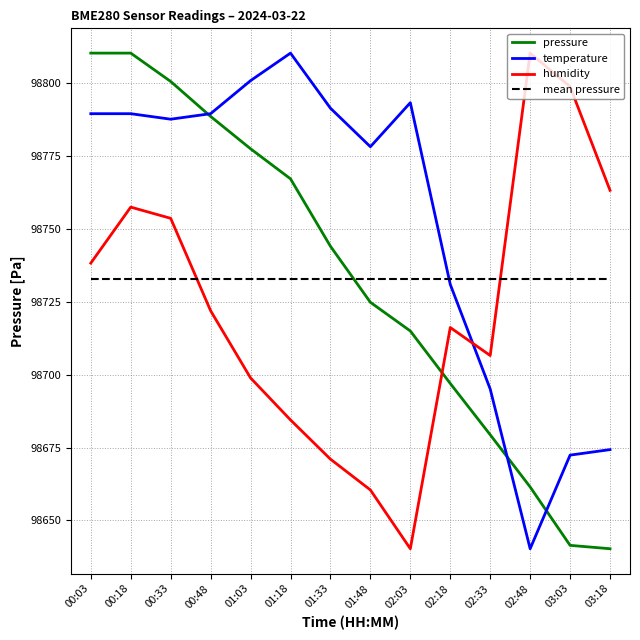

Is it true that pressure equals 147001.1 at 00:48?

False